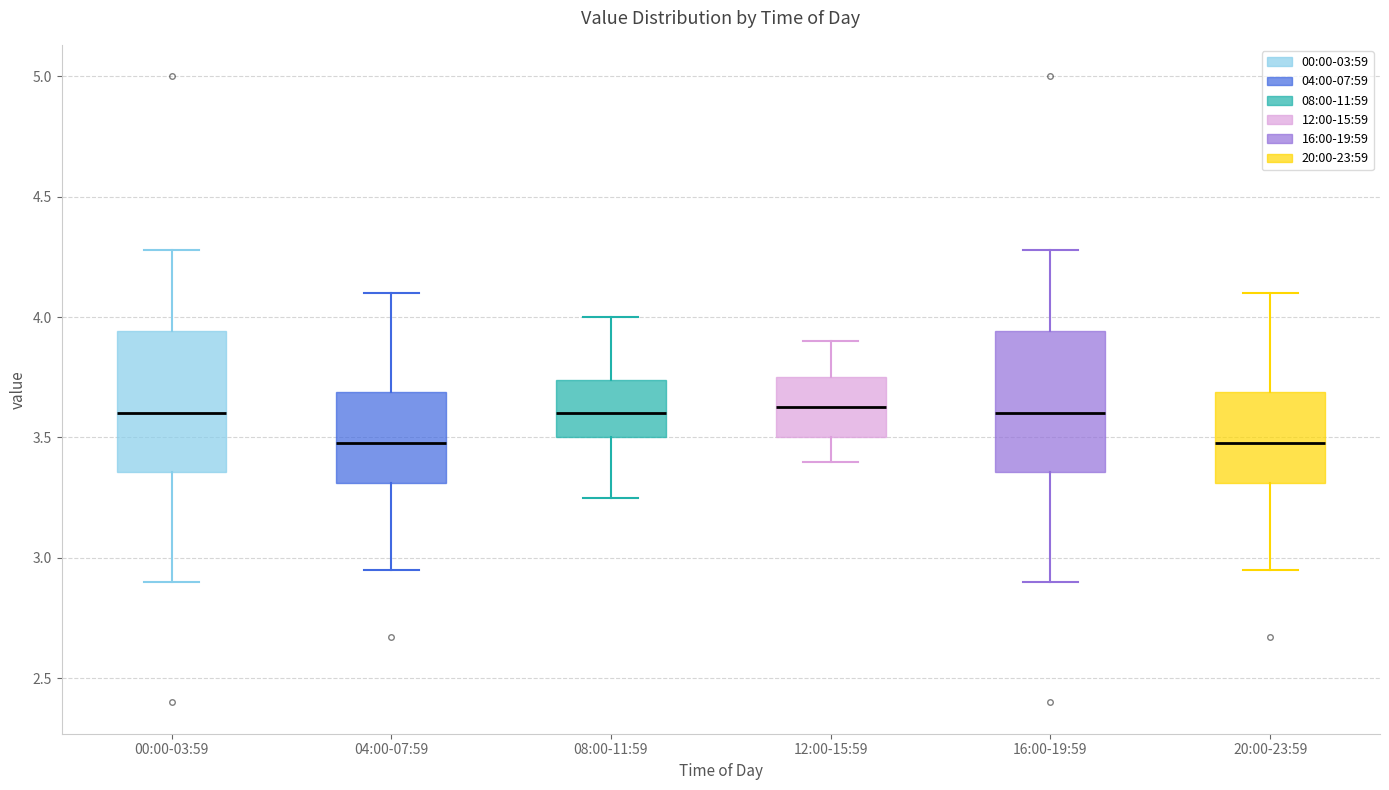

Reading left to right, transcribe this box plot: for each box, give where its median line is, the range the box spans, and where its two whiskers end, as read against the y-axis. The values are not printed on the chart, so give them approximately, as read against the axis.

00:00-03:59: median 3.60, box 3.35 to 3.95, whiskers 2.90 to 4.30
04:00-07:59: median 3.50, box 3.30 to 3.70, whiskers 2.95 to 4.10
08:00-11:59: median 3.60, box 3.50 to 3.75, whiskers 3.25 to 4.00
12:00-15:59: median 3.65, box 3.50 to 3.75, whiskers 3.40 to 3.90
16:00-19:59: median 3.60, box 3.35 to 3.95, whiskers 2.90 to 4.30
20:00-23:59: median 3.50, box 3.30 to 3.70, whiskers 2.95 to 4.10